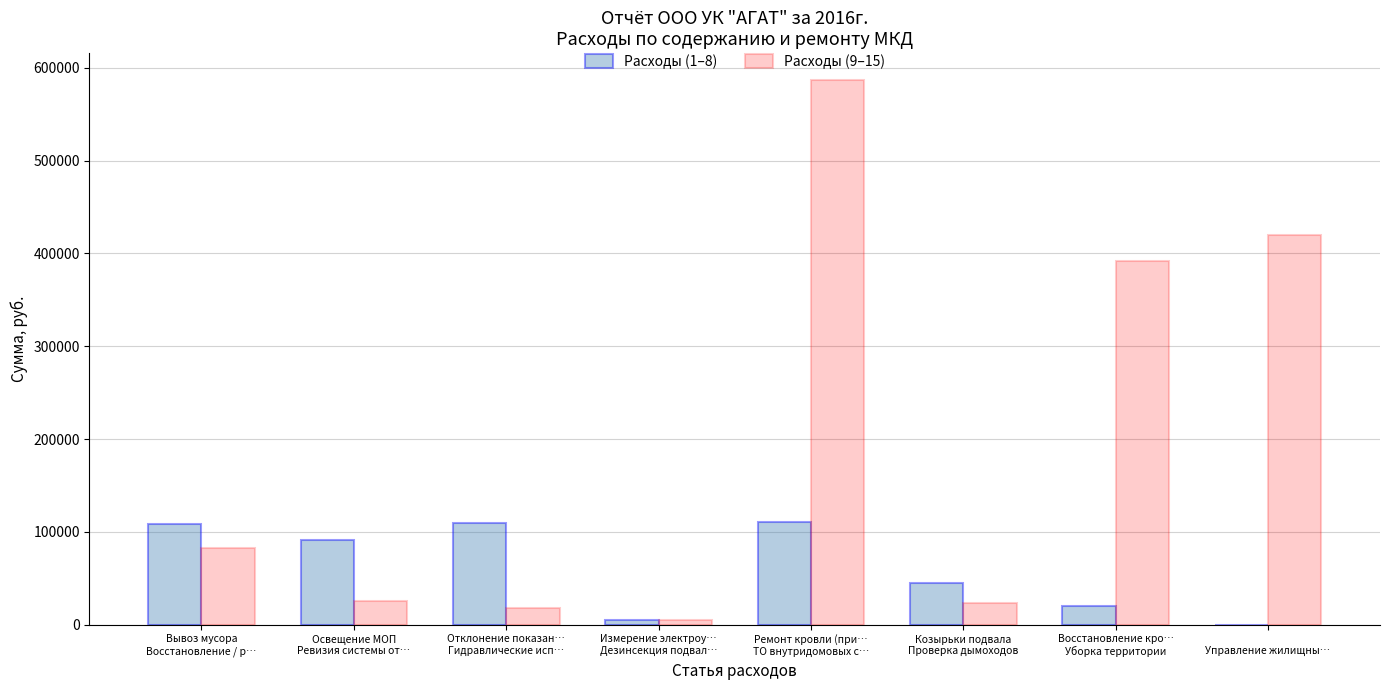

What is the greatest value displayed?

586333.0